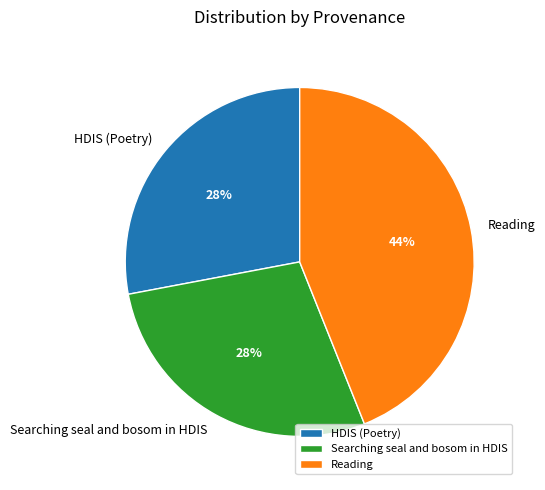

Which has a higher value, Reading or Searching seal and bosom in HDIS?

Reading